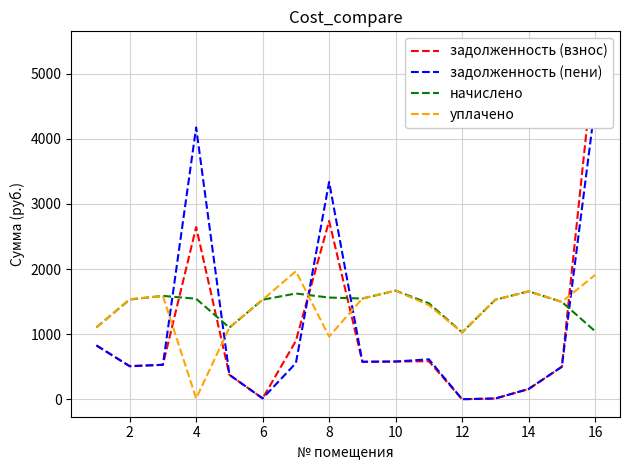

At 10, list the series in order from largest to smallest.

начислено, уплачено, задолженность (взнос), задолженность (пени)